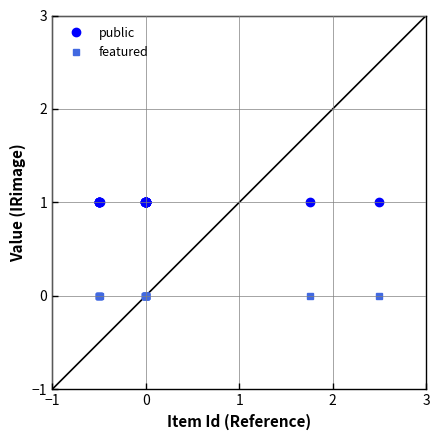

What is the value of the public point at the 4th from the left?

1